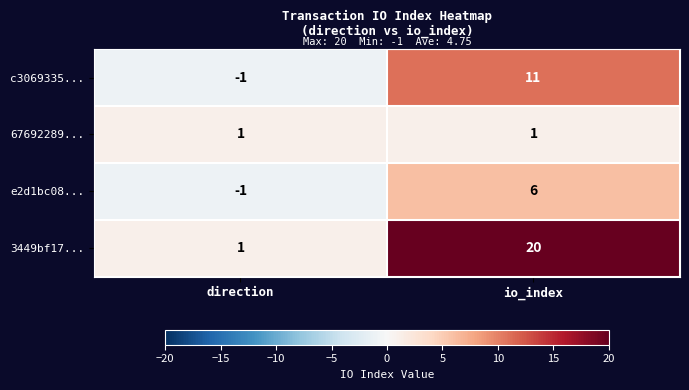

The e2d1bc08... series shows 6 at io_index. True or false?

True